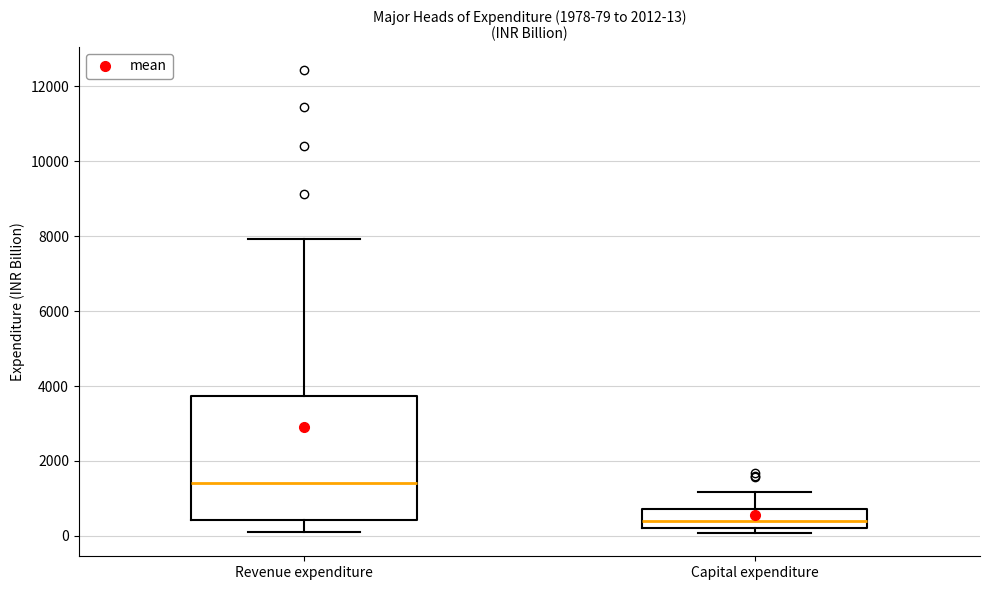

Which box's median line is the lowest?

Capital expenditure